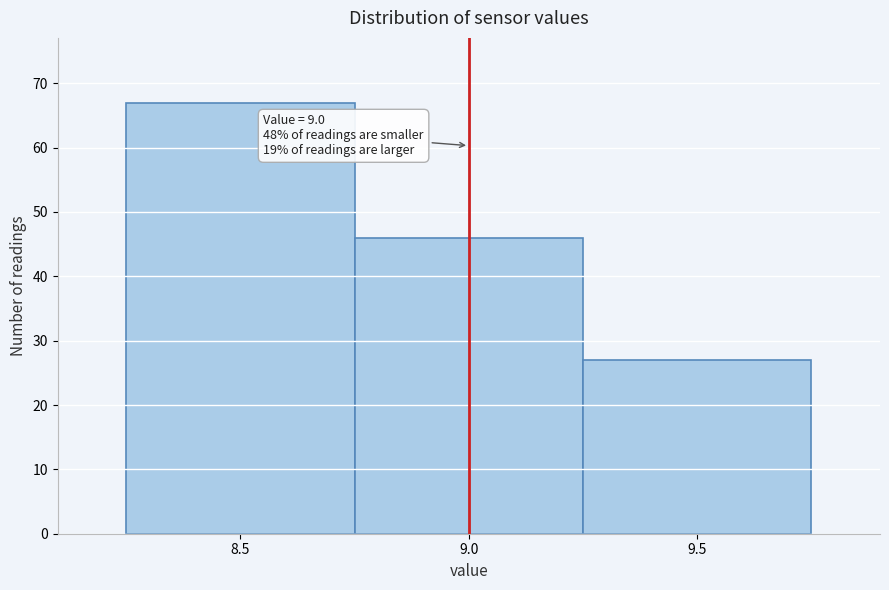

Which range on the x-axis has the tallest bar?

8.25 to 8.75